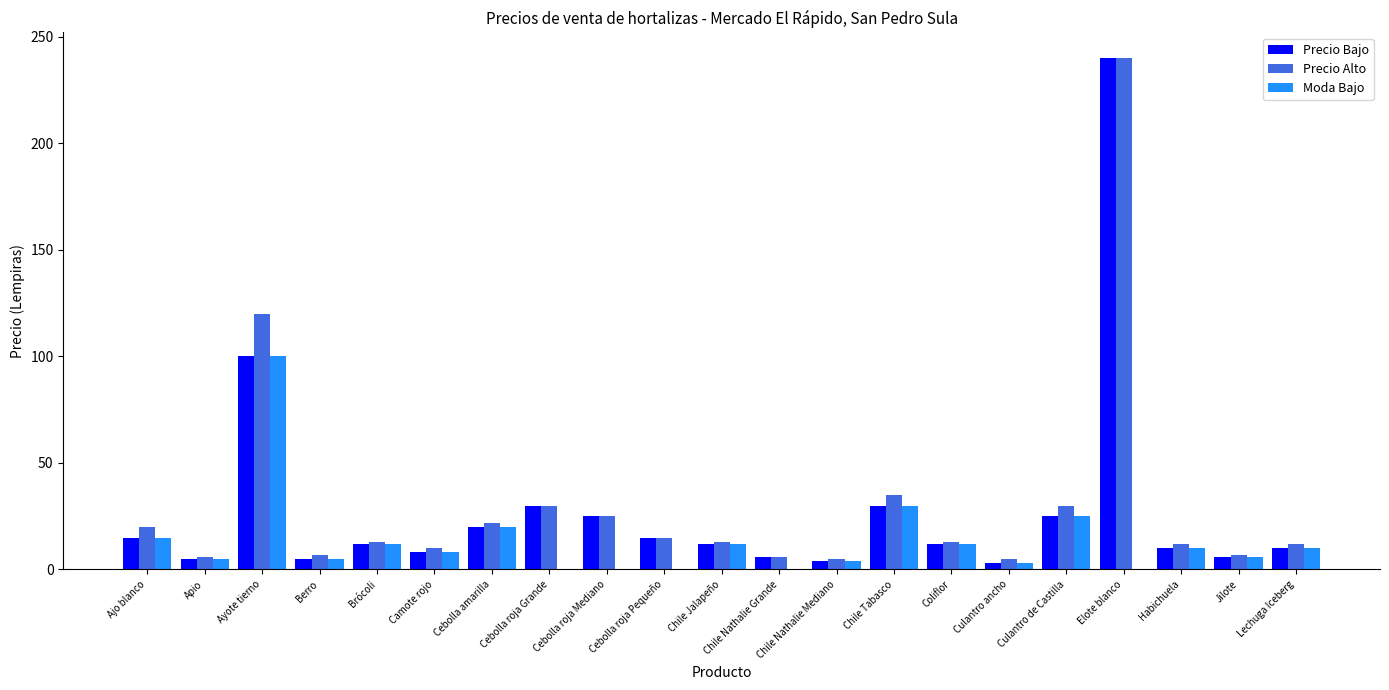

Is the value of Precio Alto at Habichuela greater than the value of Moda Bajo at Cebolla roja Mediano?

Yes